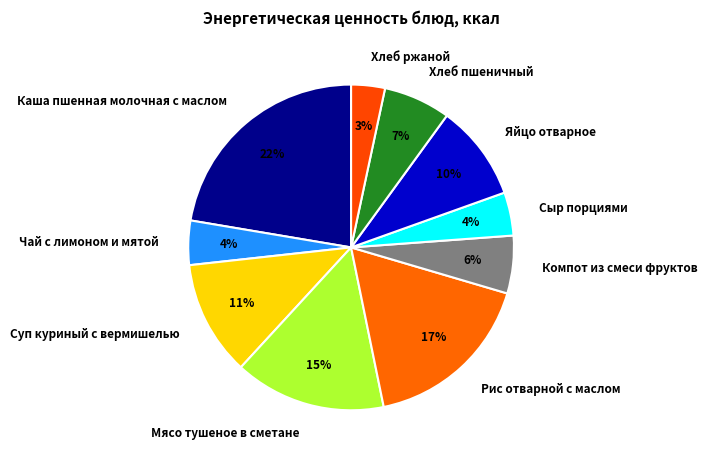

Combined, do Каша пшенная молочная с маслом and Рис отварной с маслом account for over 50%?

No